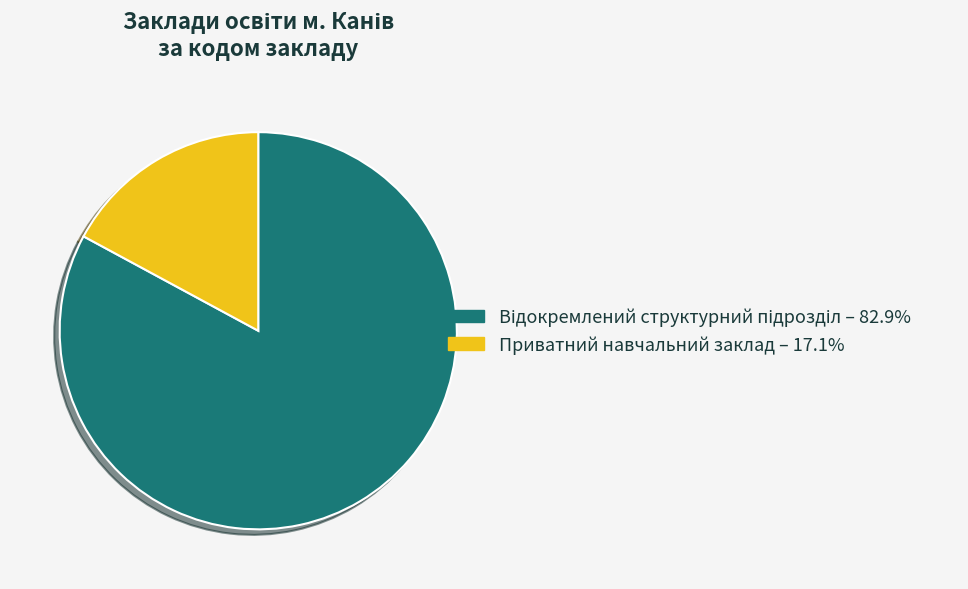

Is there any slice that represents more than half of the pie?

Yes